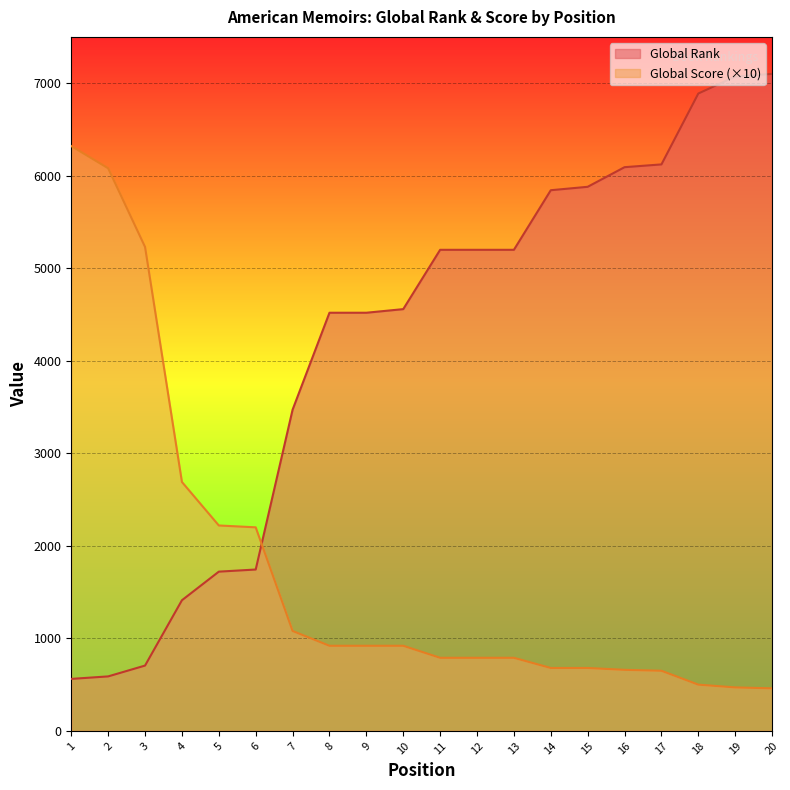

The value of Global Score at 7 is 1080. True or false?

True